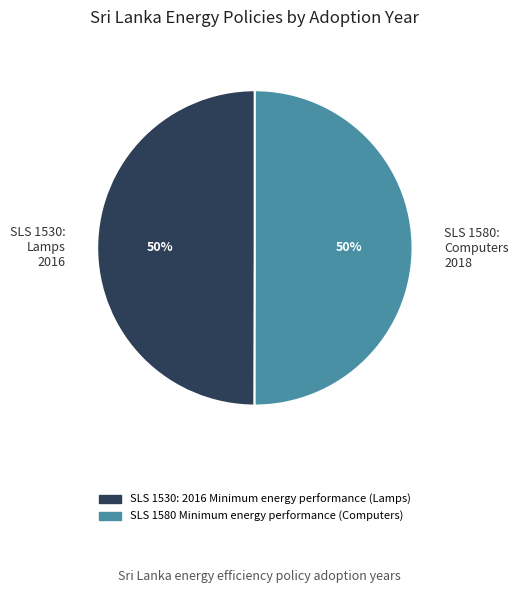

The SLS 1580: Computers 2018 slice represents 40% of the pie. True or false?

False